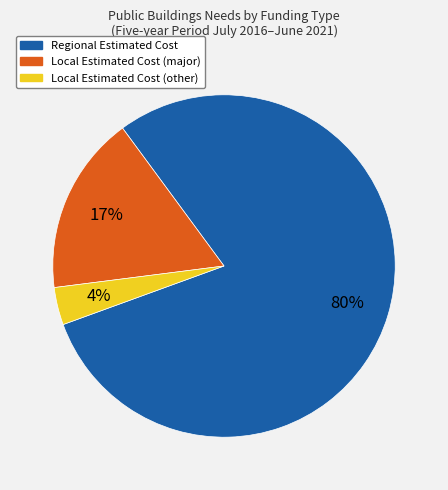

To the nearest percent, what is the average slice percentage?

33%